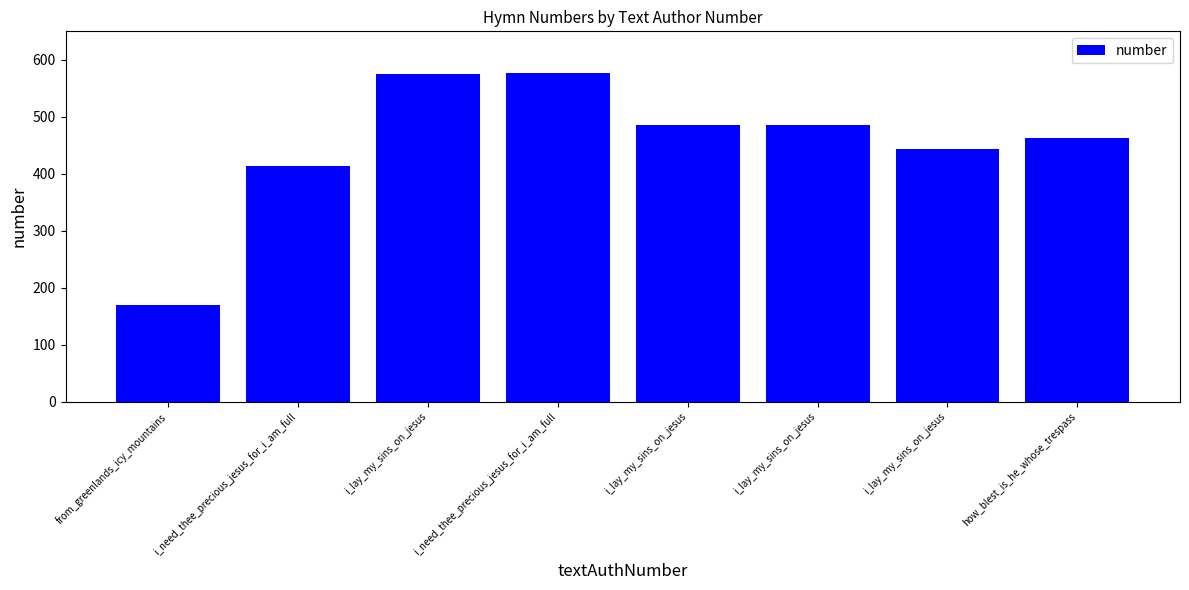

How many series are shown in this chart?

1